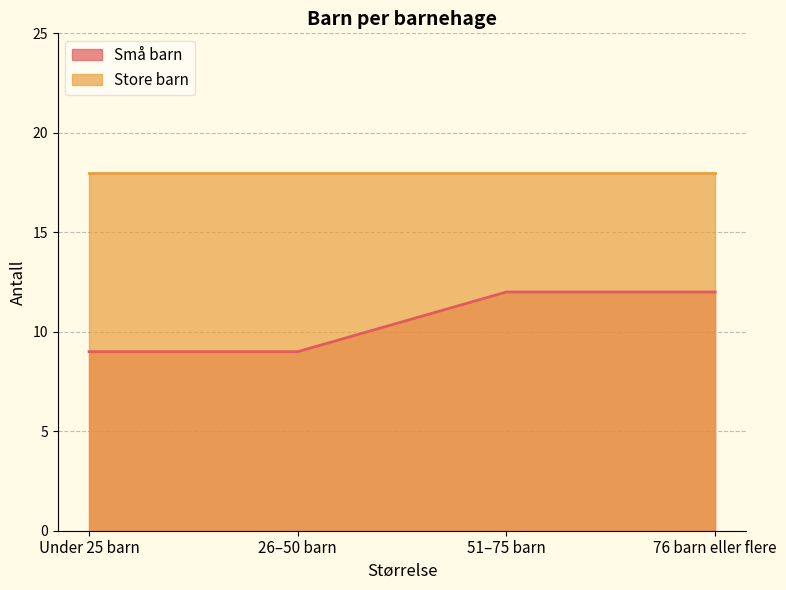

What is the sum of all values?

42